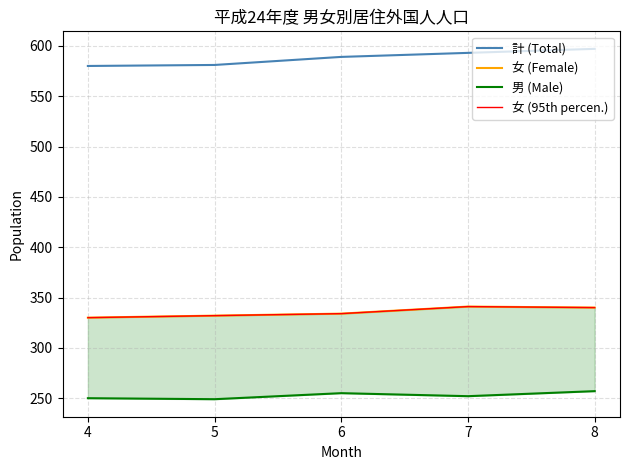

Does the chart have visible grid lines?

Yes